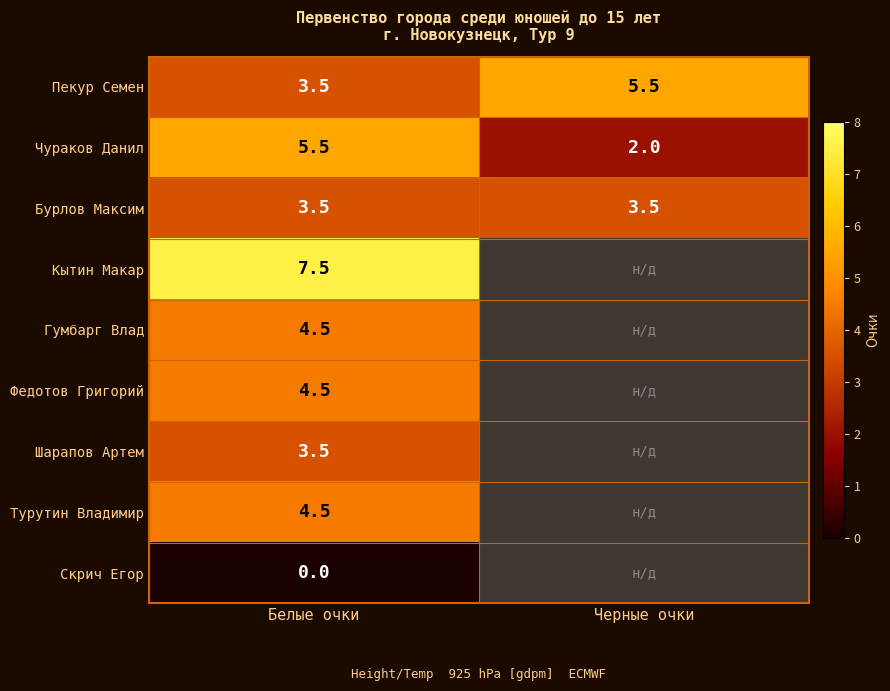

Rank the categories by Пекур Семен value from lowest to highest.

Белые очки, Черные очки